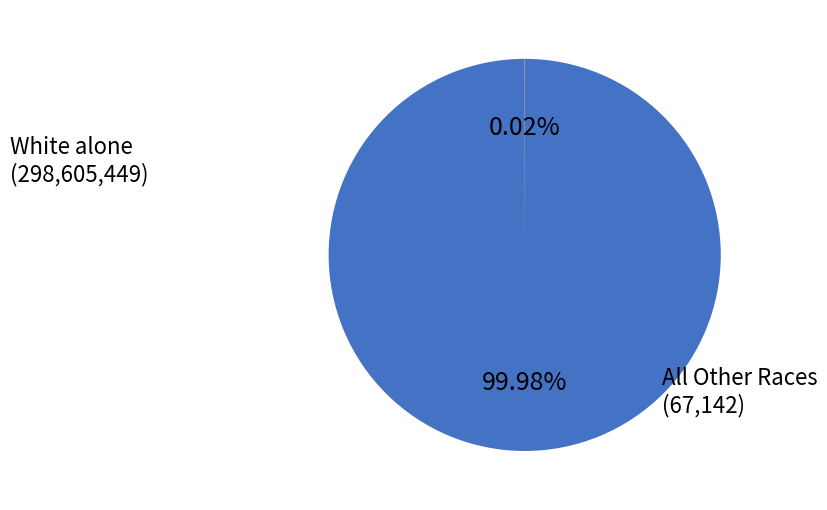

Which category has the biggest portion of the pie?

White alone